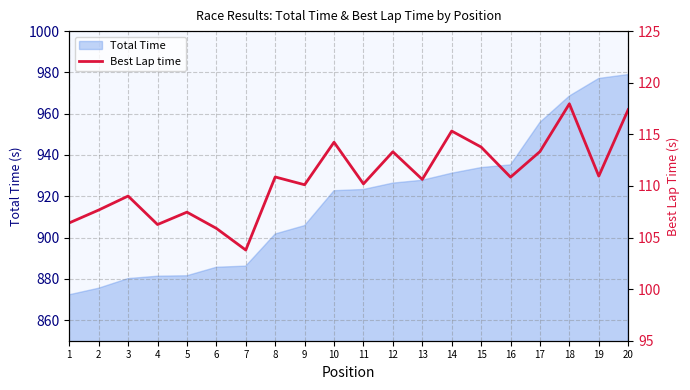

How many interior local peaks (higher than both neighbors) does the data have?

7